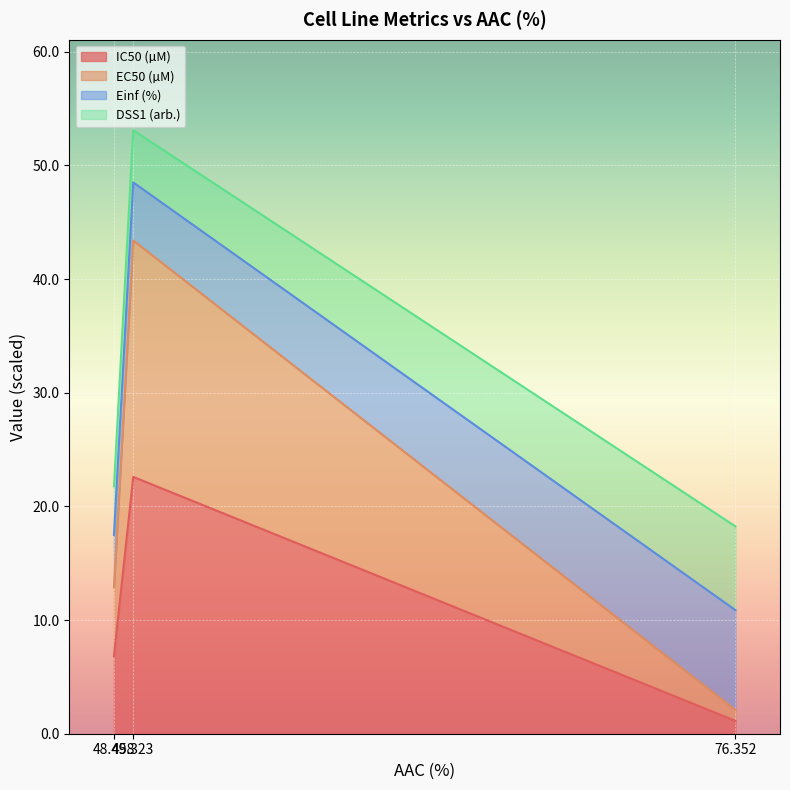

The IC50 (µM) series shows 9.7 at 48.458. True or false?

False